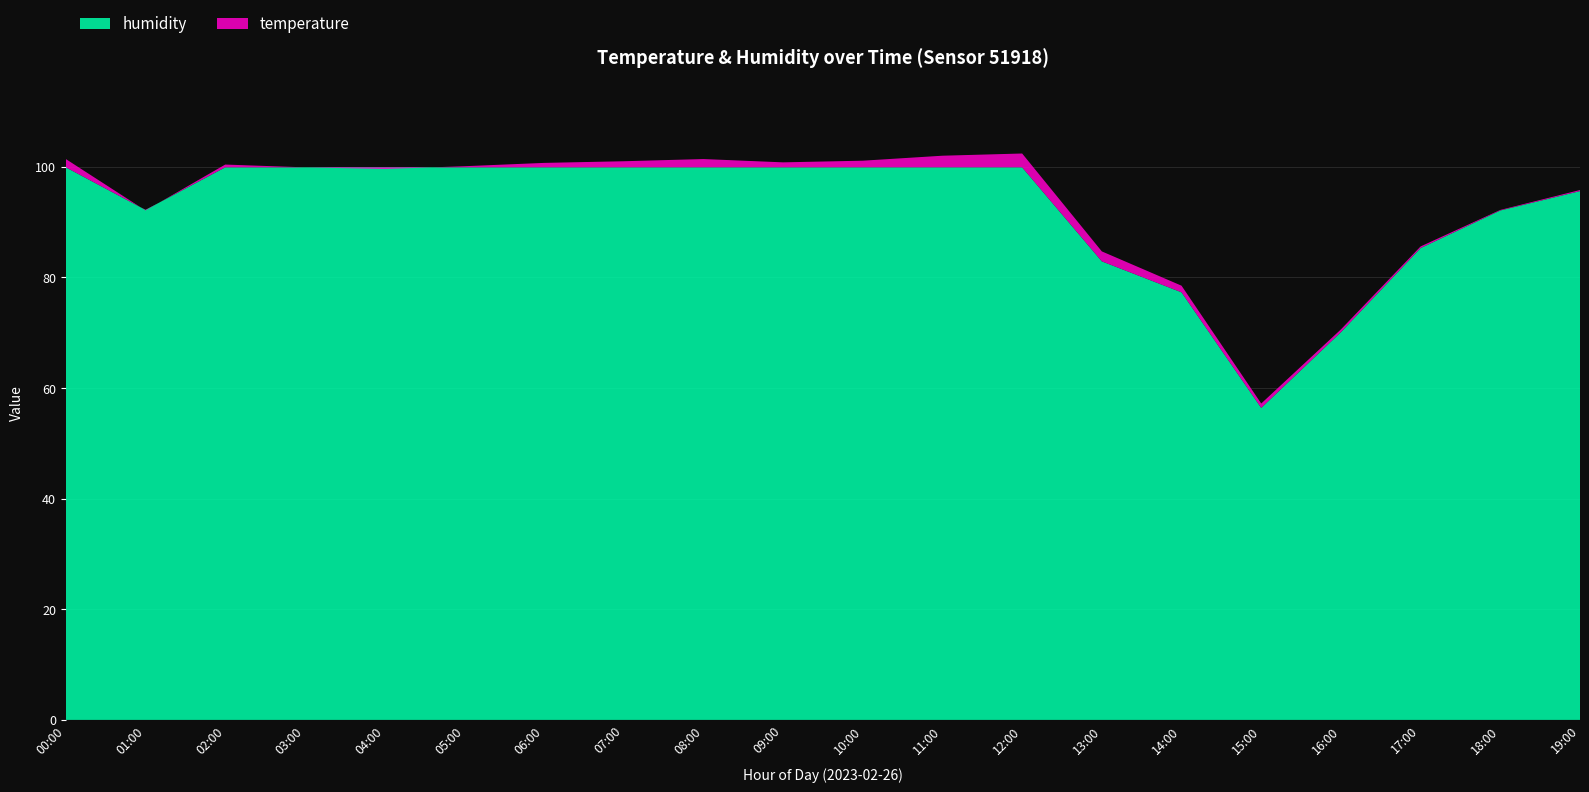

Reading left to right, extract all data points from this chart.

temperature: 00:00=1.5	01:00=-0.1	02:00=0.5	03:00=0.0	04:00=-0.3	05:00=0.2	06:00=0.8	07:00=1.1	08:00=1.5	09:00=0.9	10:00=1.2	11:00=2.1	12:00=2.5	13:00=1.8	14:00=1.2	15:00=0.8	16:00=0.5	17:00=0.3	18:00=0.1	19:00=0.2
humidity: 00:00=99.9	01:00=92.2	02:00=99.9	03:00=99.9	04:00=99.9	05:00=99.9	06:00=99.9	07:00=99.9	08:00=99.9	09:00=99.9	10:00=99.9	11:00=99.9	12:00=99.9	13:00=82.9	14:00=77.3	15:00=56.4	16:00=70.1	17:00=85.3	18:00=92.1	19:00=95.6